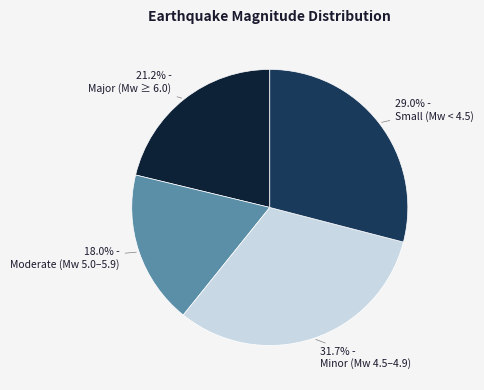

Is there any slice that represents more than half of the pie?

No